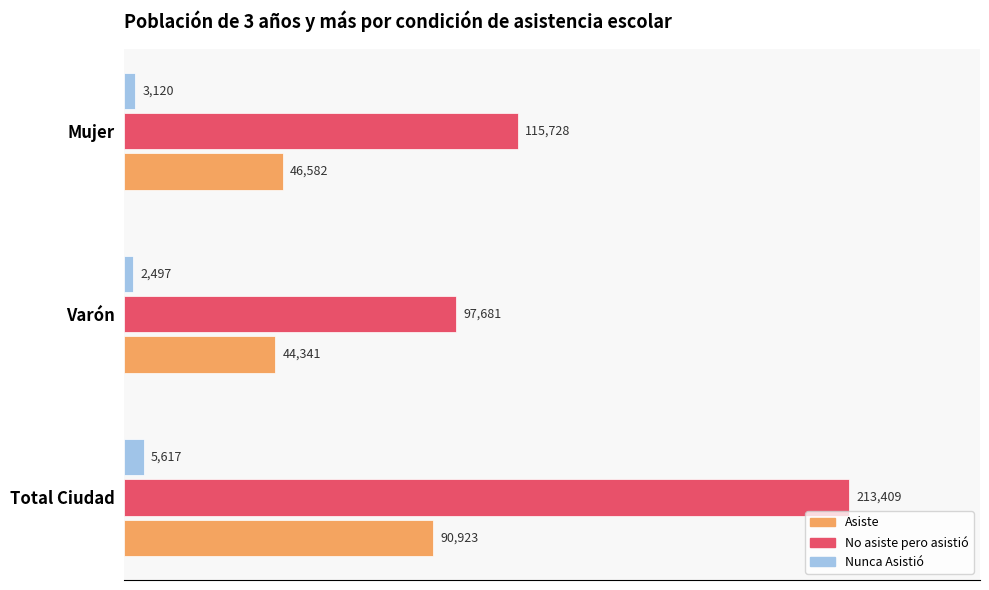

What are all the series names shown in the legend?

Asiste, No asiste pero asistió, Nunca Asistió